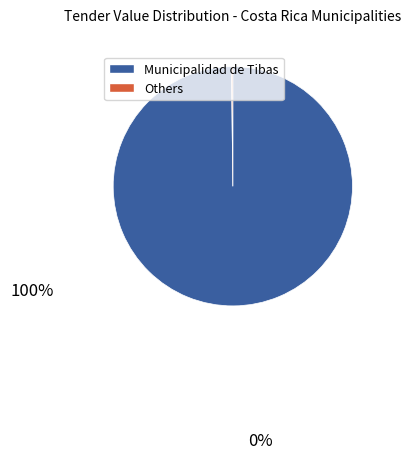

Is there a majority slice in this chart?

Yes